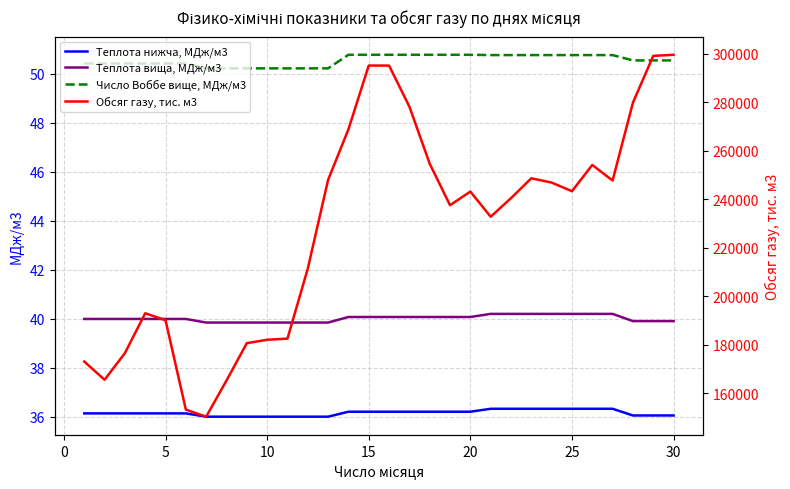

The value of Теплота вища, МДж/м3 at 15 is 40.1. True or false?

True